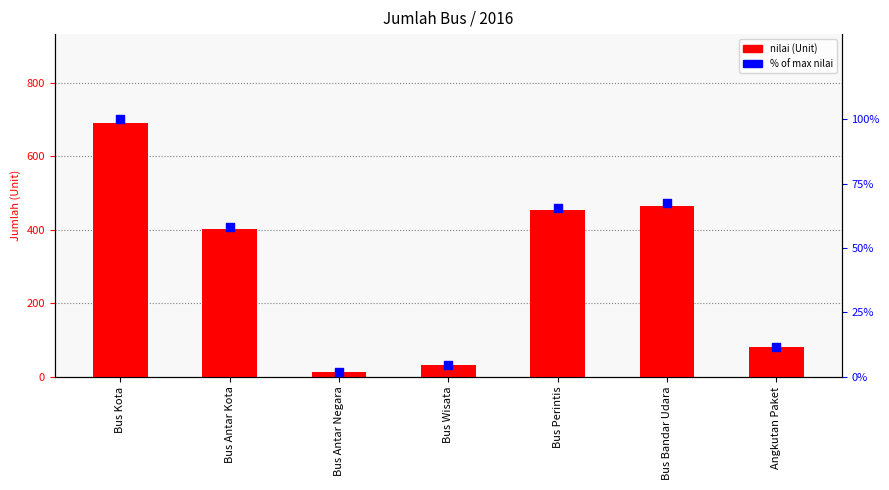

Which series has the largest total across all categories?

nilai (Unit)